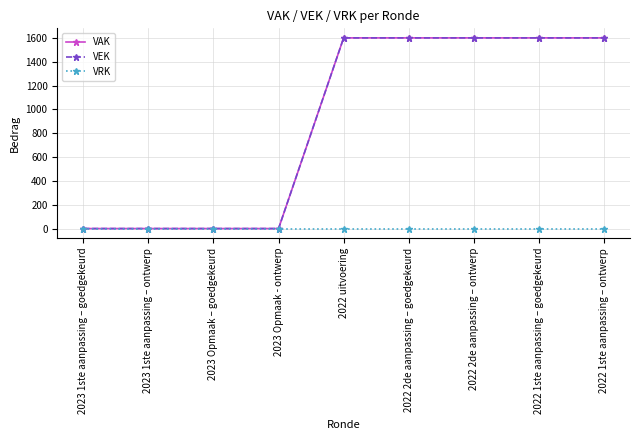

True or false: VAK and VRK intersect in this chart.

False